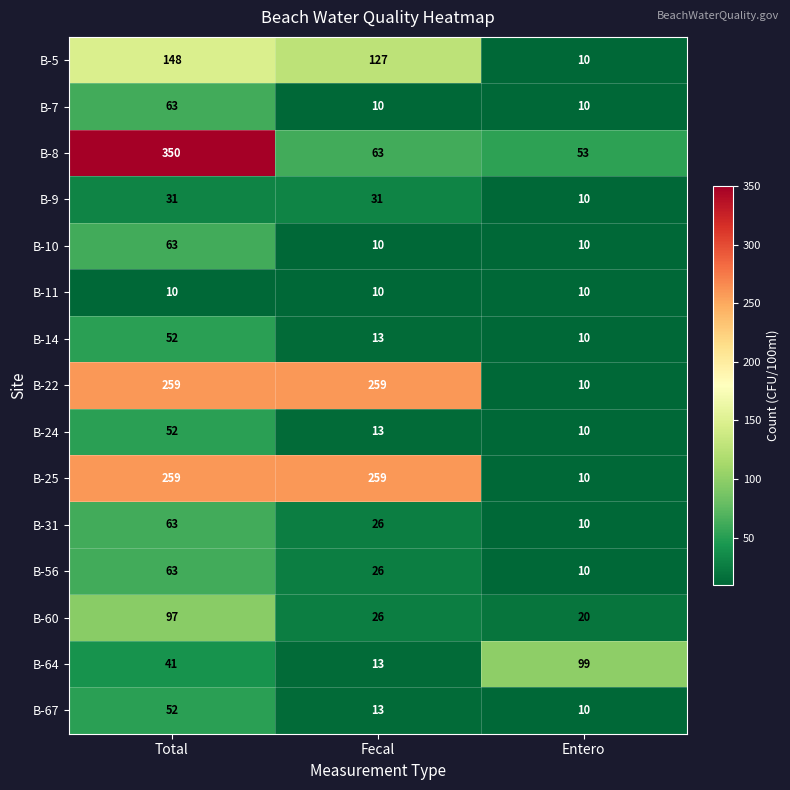

Which series has the widest spread of values?

B-8